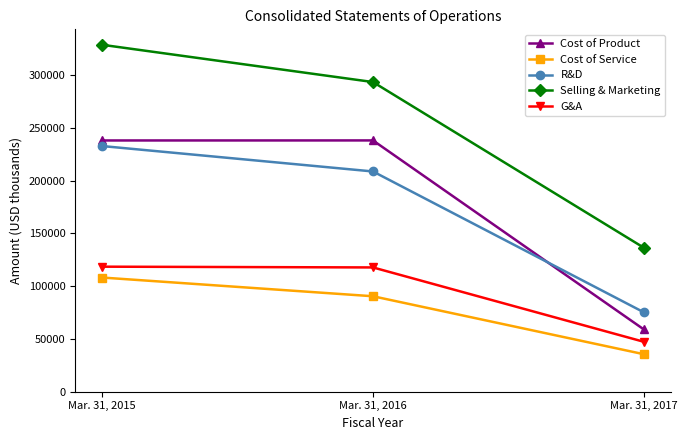

Which series has the largest range (max minus min)?

Selling & Marketing